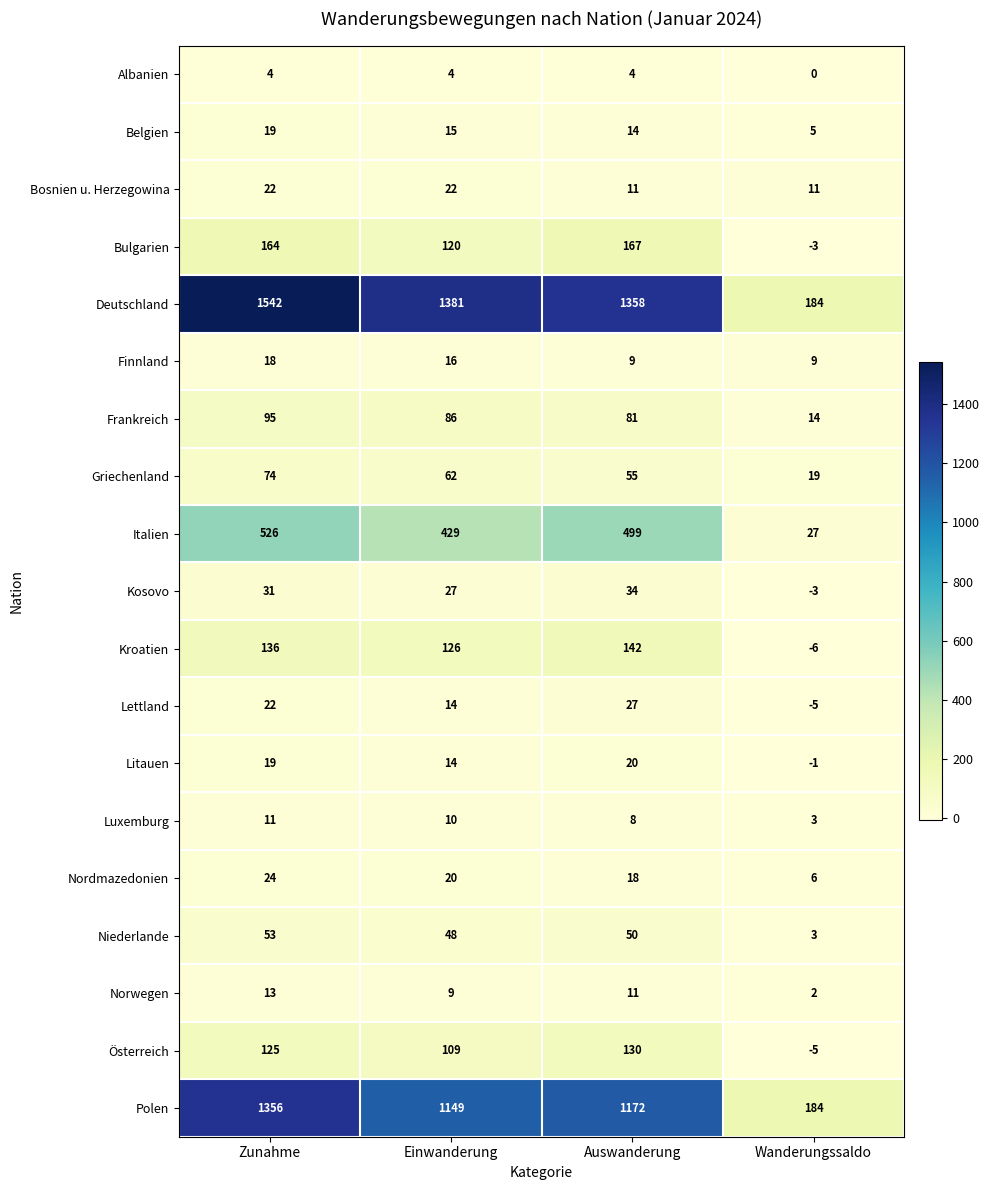

How many categories are shown in the chart?

4